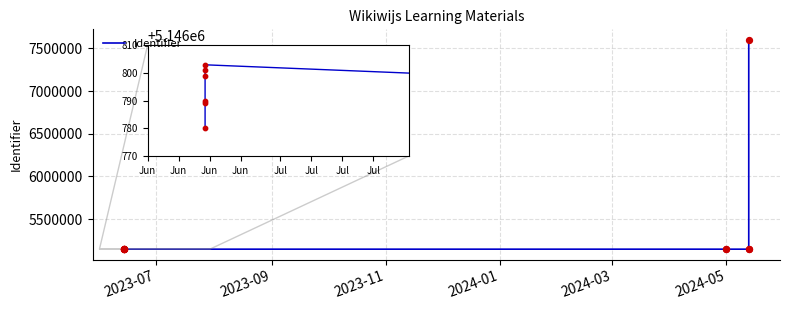

Approximately how many times larger is the value at 10 compared to 2024-05?

1.5